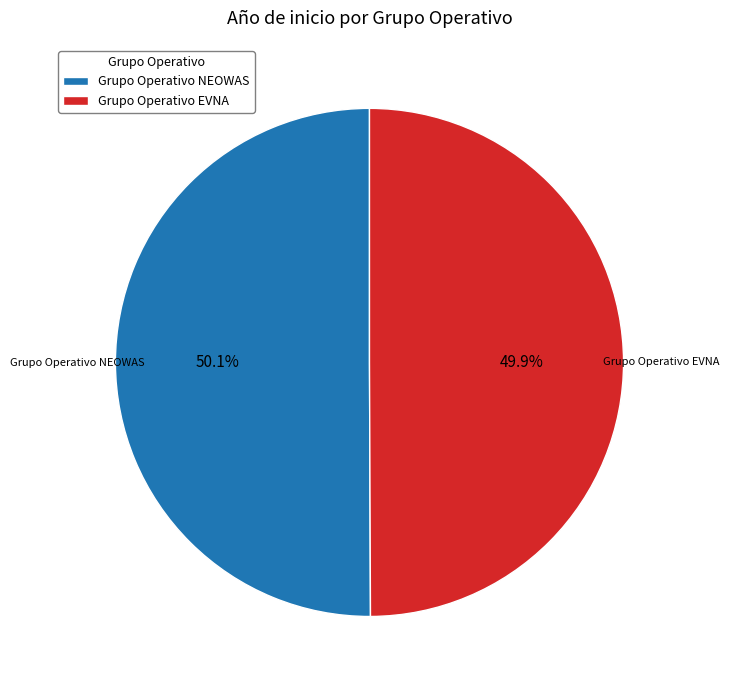

True or false: Grupo Operativo NEOWAS accounts for 58% of the total.

False